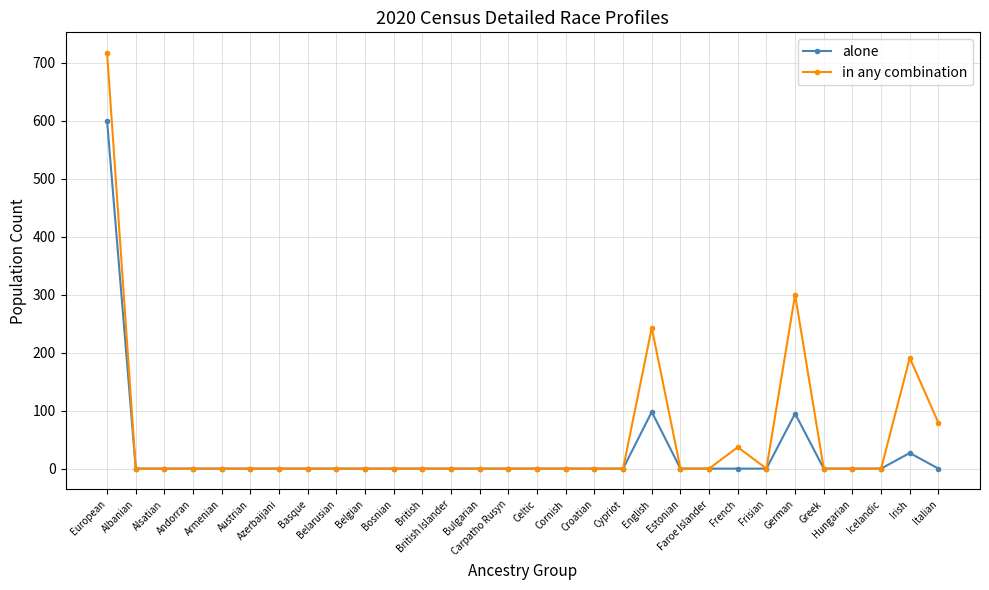

What is the difference between the second highest and minimum values in the alone series?

98